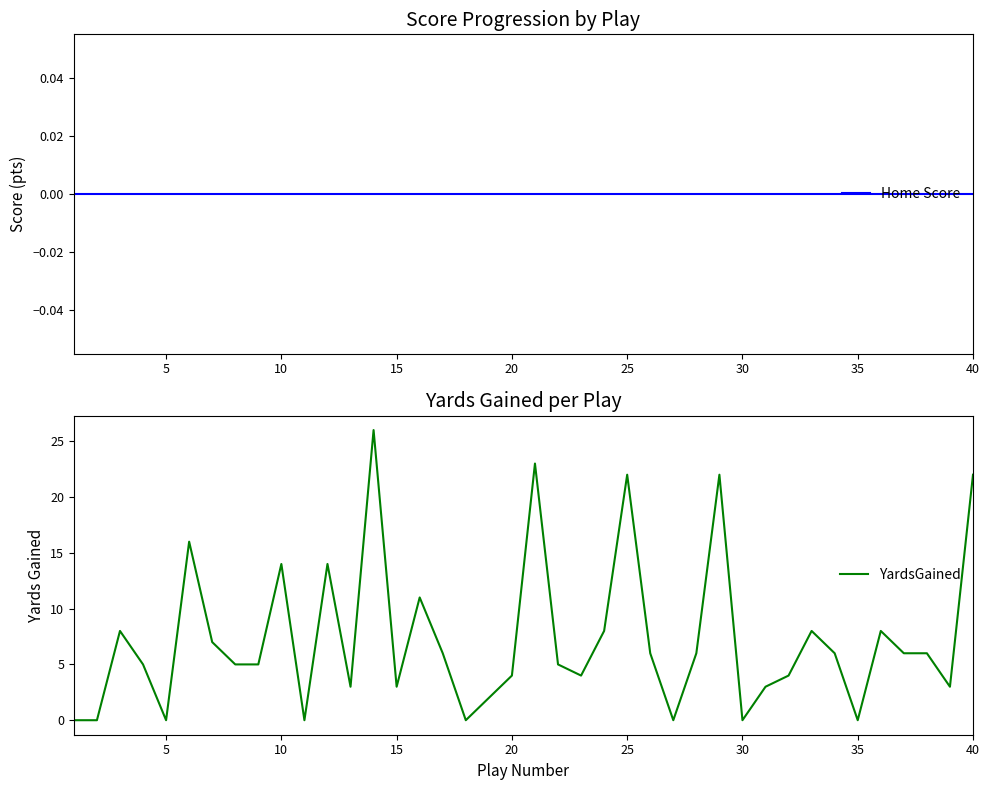

Which series has the largest range (max minus min)?

YardsGained